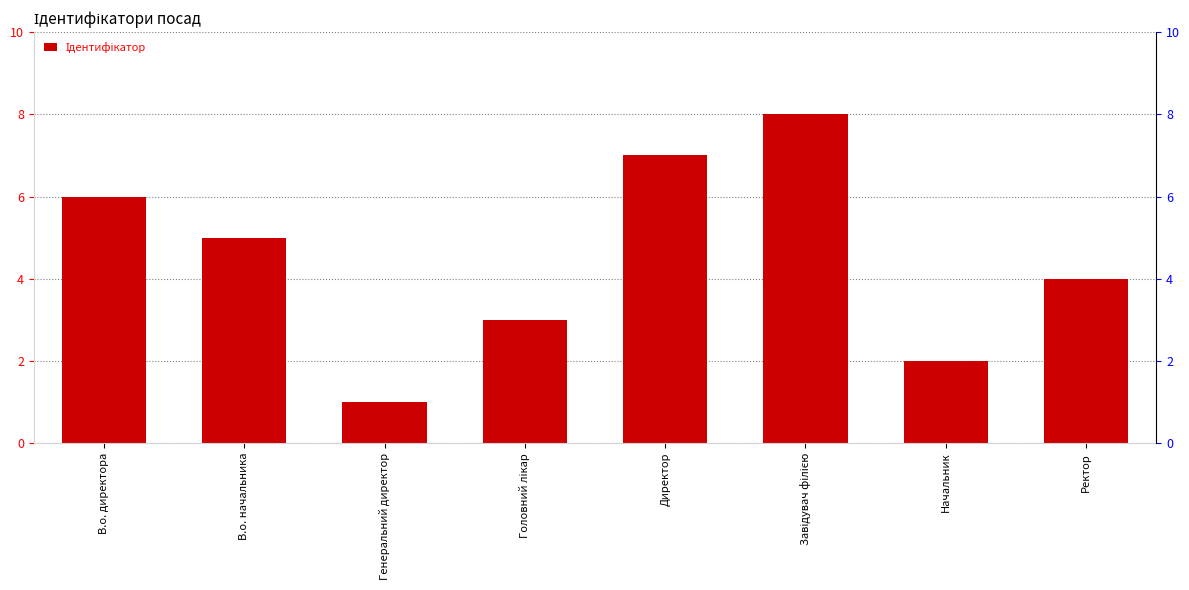

Rank the categories by value from lowest to highest.

Генеральний директор, Начальник, Головний лікар, Ректор, В.о. начальника, В.о. директора, Директор, Завідувач філією